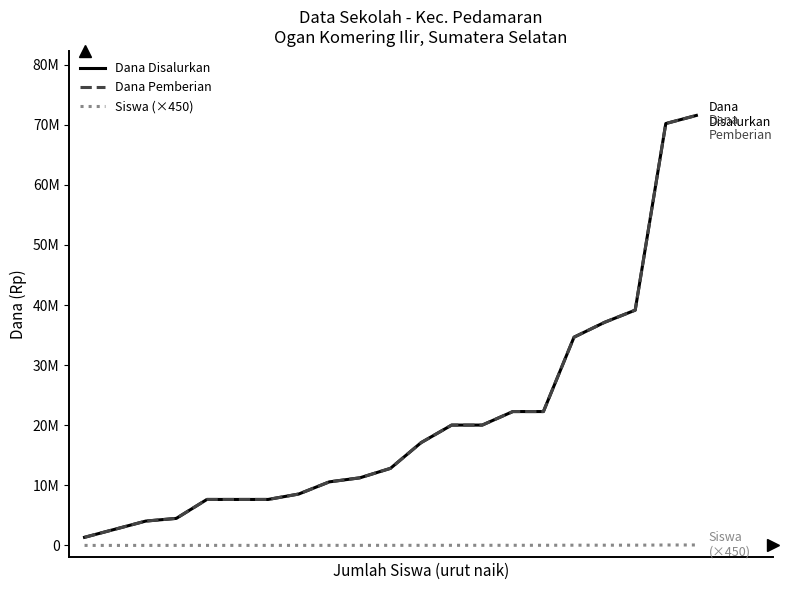

True or false: Siswa (×450) and Dana Pemberian cross at least once.

False